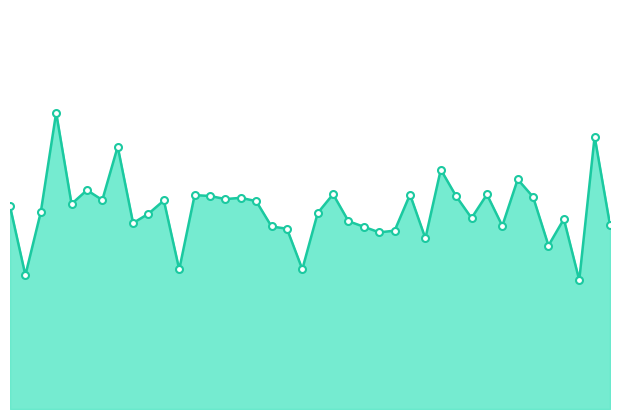

At which category does the data reach its first local peak?

4